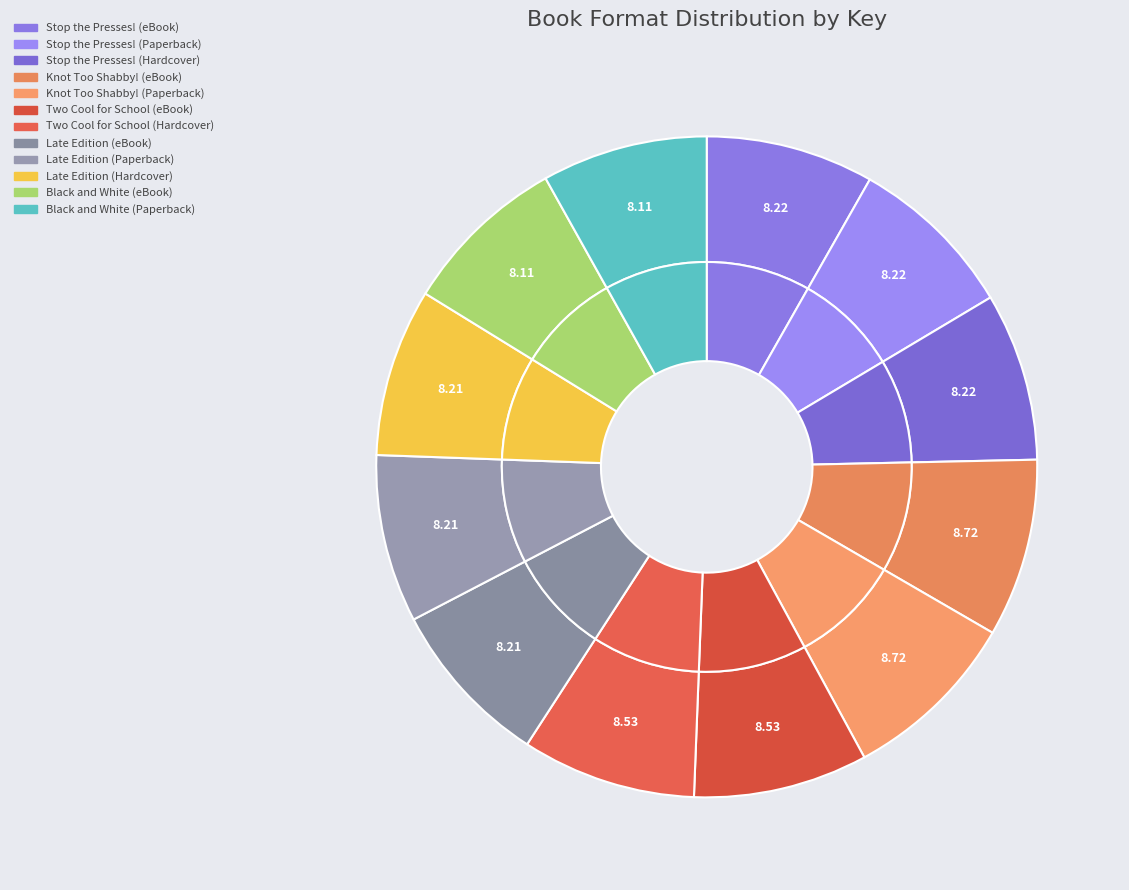

Does any single category account for the majority?

No